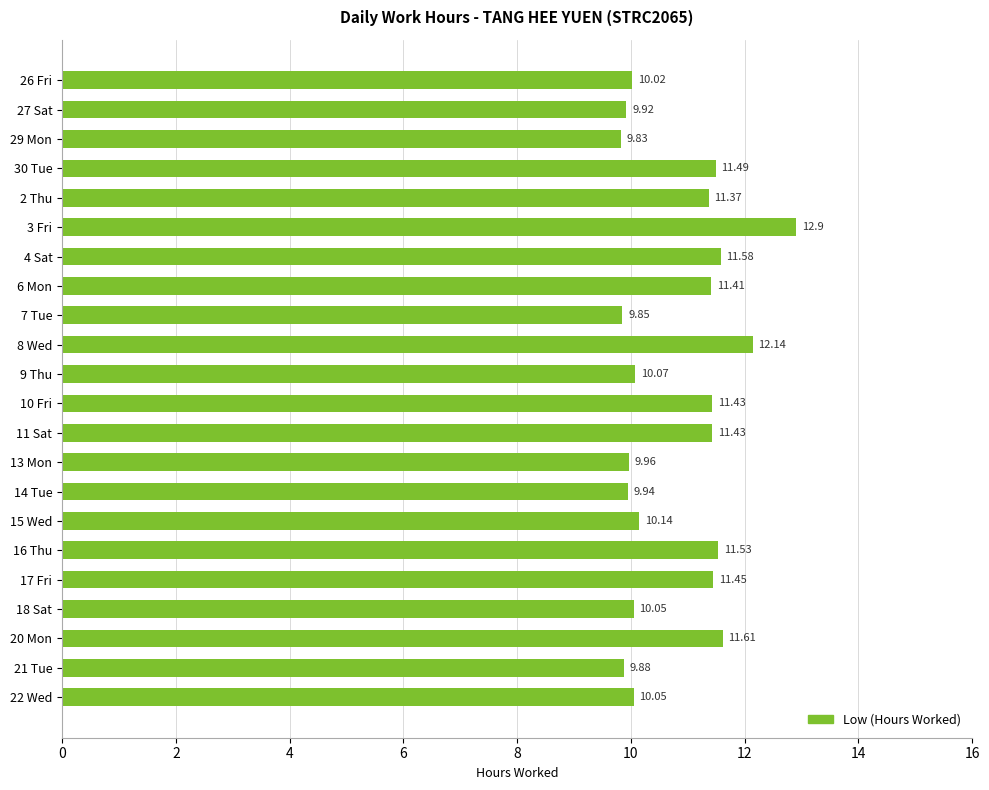

Approximately how many times larger is the value at 13 Mon compared to 6 Mon?

0.9